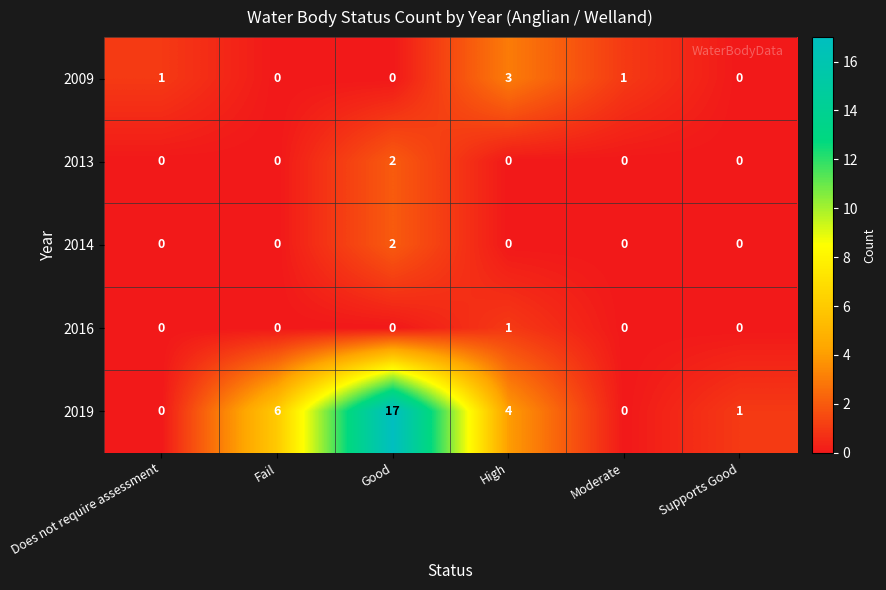

What is the spread (max minus min) of values at High?

4